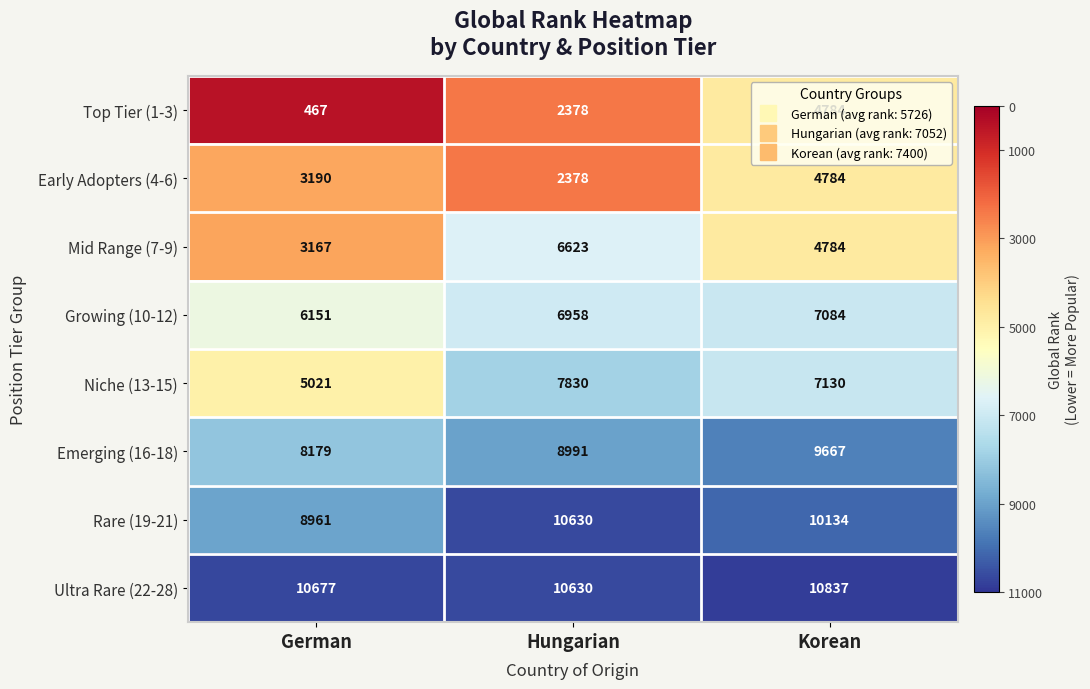

What is the approximate value of Emerging (16-18) at Korean?

9667